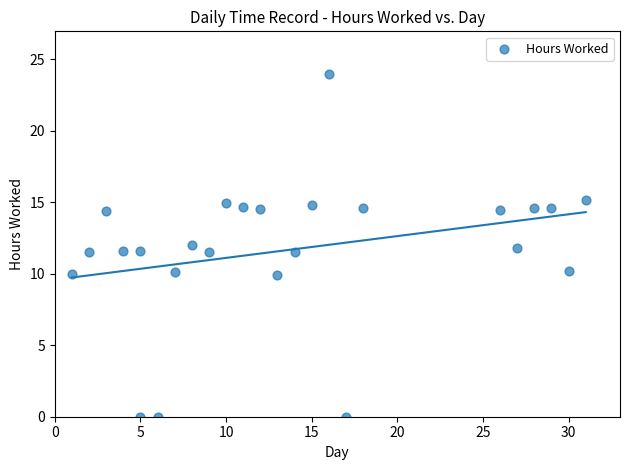

What is the range of X values (max minus min)?

30.0